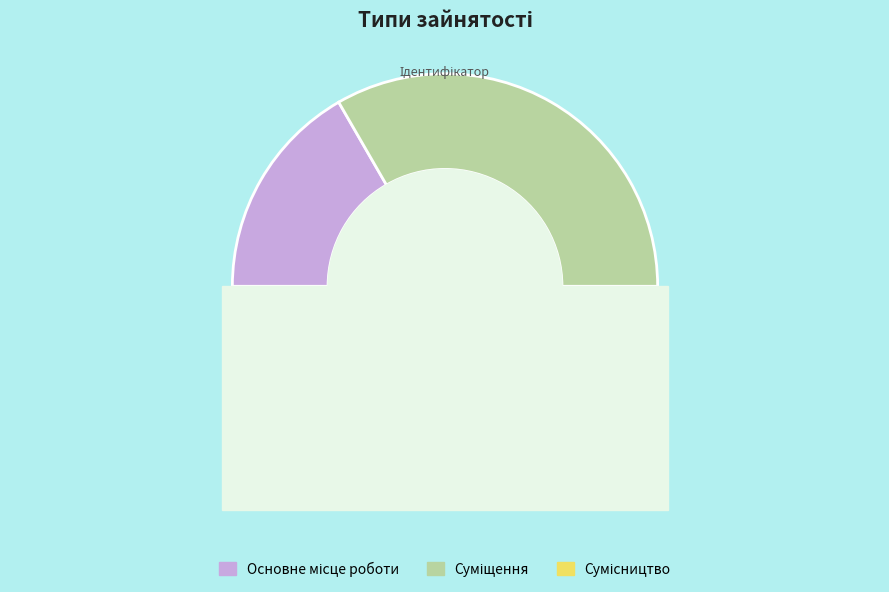

How many slices are in this pie chart?

3